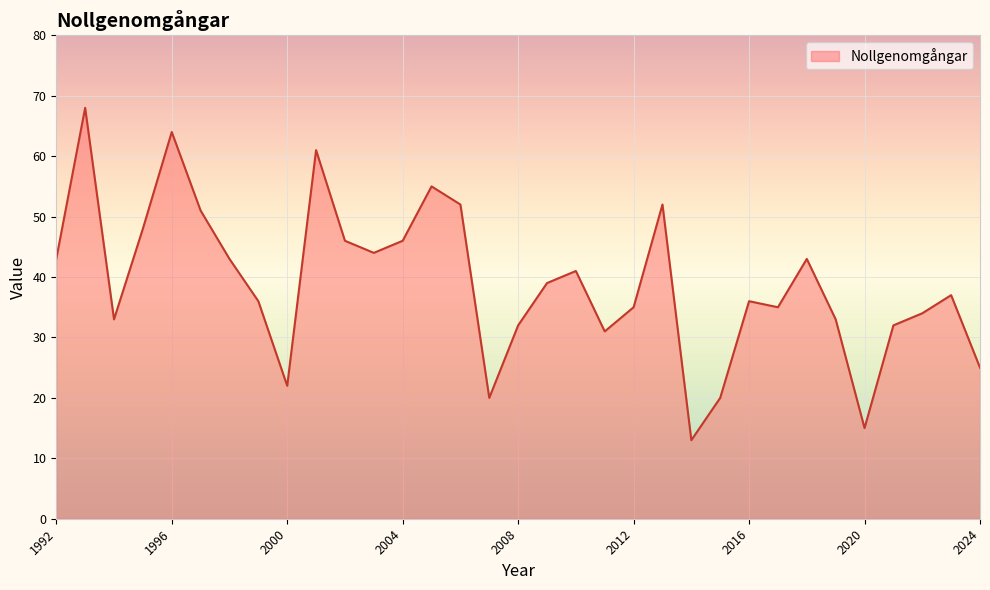

Reading left to right, extract all data points from this chart.

43	68	33	48	64	51	43	36	22	61	46	44	46	55	52	20	32	39	41	31	35	52	13	20	36	35	43	33	15	32	34	37	25